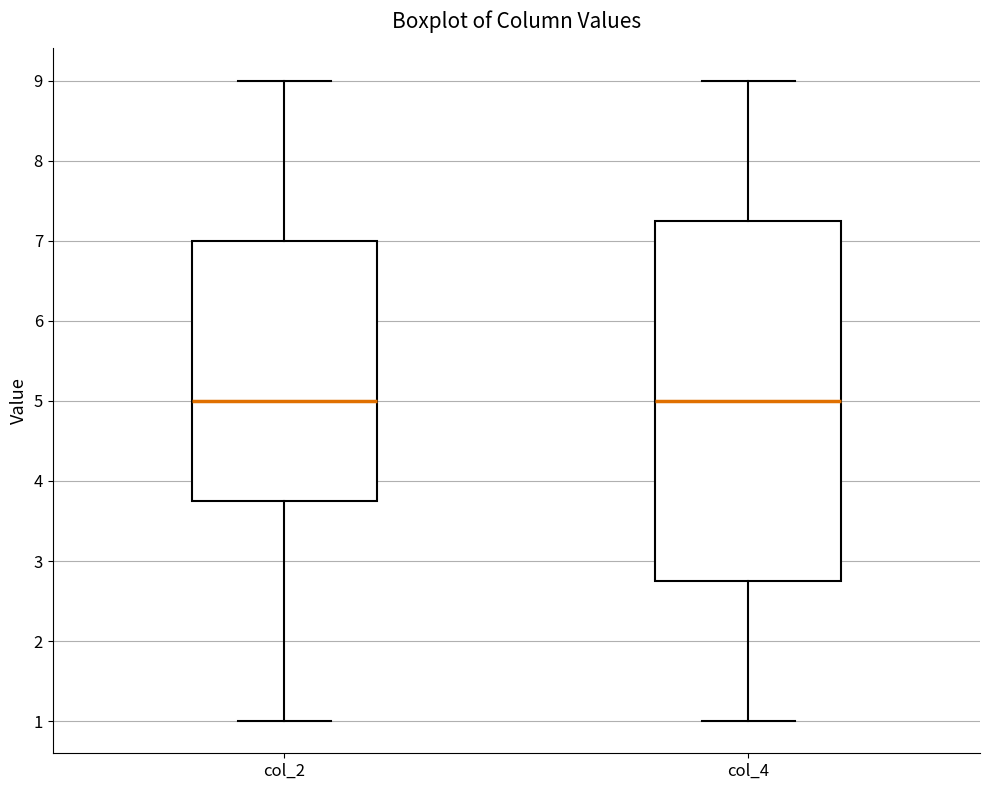

Reading left to right, transcribe this box plot: for each box, give where its median line is, the range the box spans, and where its two whiskers end, as read against the y-axis. The values are not printed on the chart, so give them approximately, as read against the axis.

col_2: median 5.0, box 3.8 to 7.0, whiskers 1.0 to 9.0
col_4: median 5.0, box 2.8 to 7.3, whiskers 1.0 to 9.0